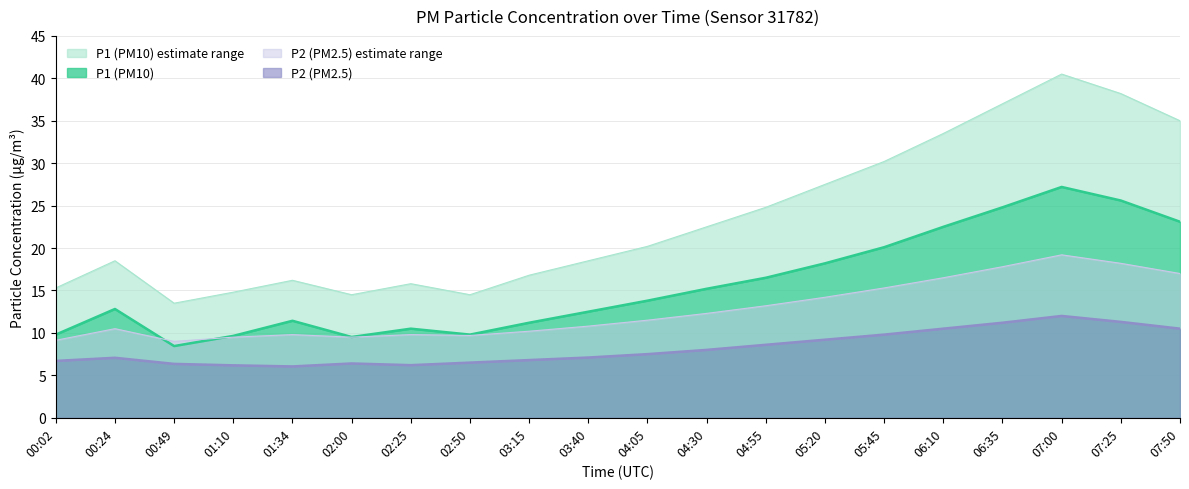

Rank the series at 03:15 from lowest to highest value.

P2, P1